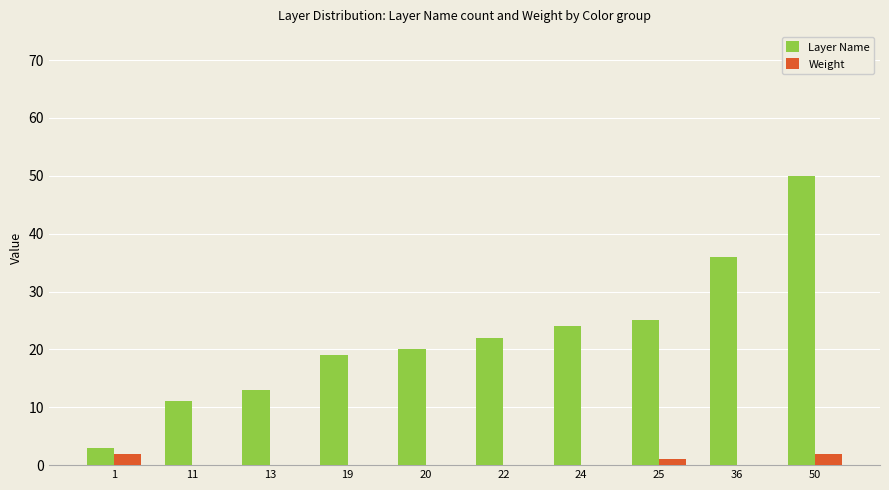

Reading left to right, what are all the values shown in this chart?

Layer Name: 1=3	11=11	13=13	19=19	20=20	22=22	24=24	25=25	36=36	50=50
Weight: 1=2	11=0	13=0	19=0	20=0	22=0	24=0	25=1	36=0	50=2